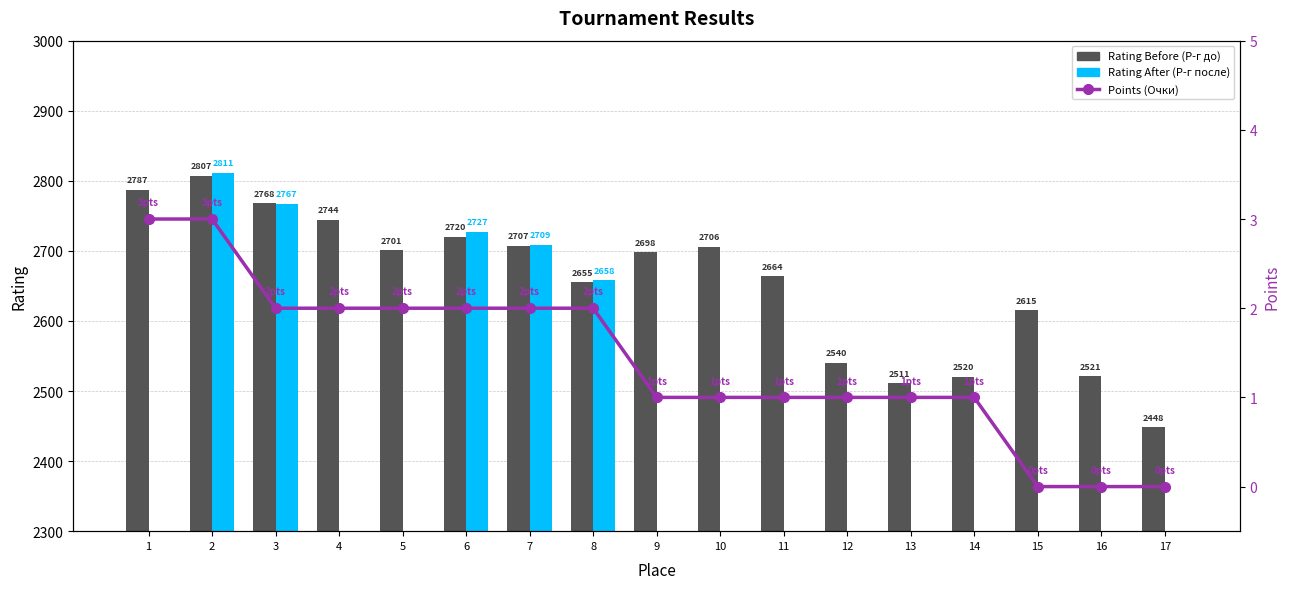

Read the Points (Очки) value at 4.

2